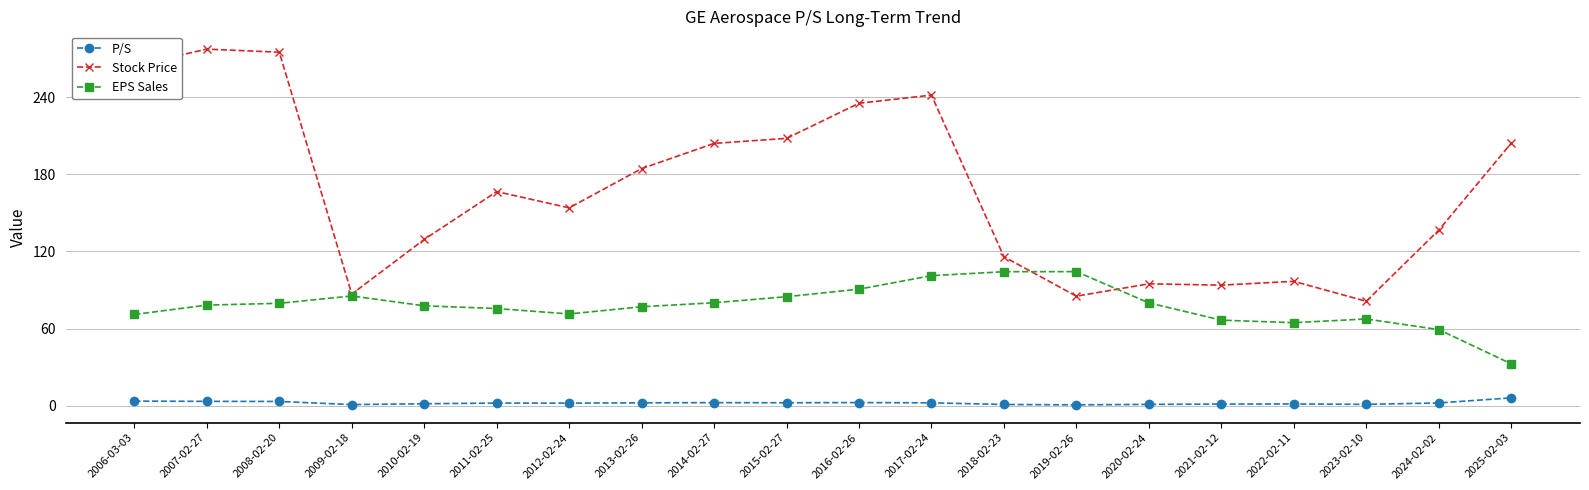

What value does the EPS Sales series have at 2023-02-10?

67.6